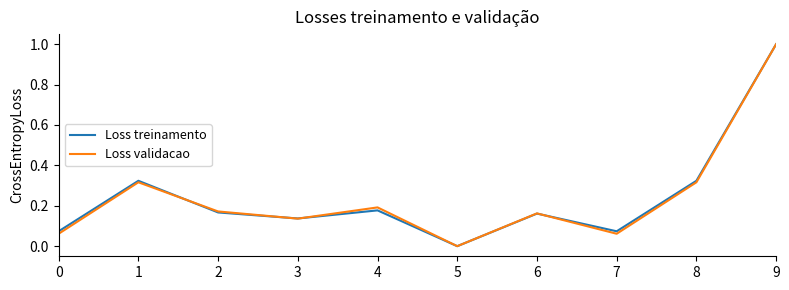

Count the number of categories in the chart.

10